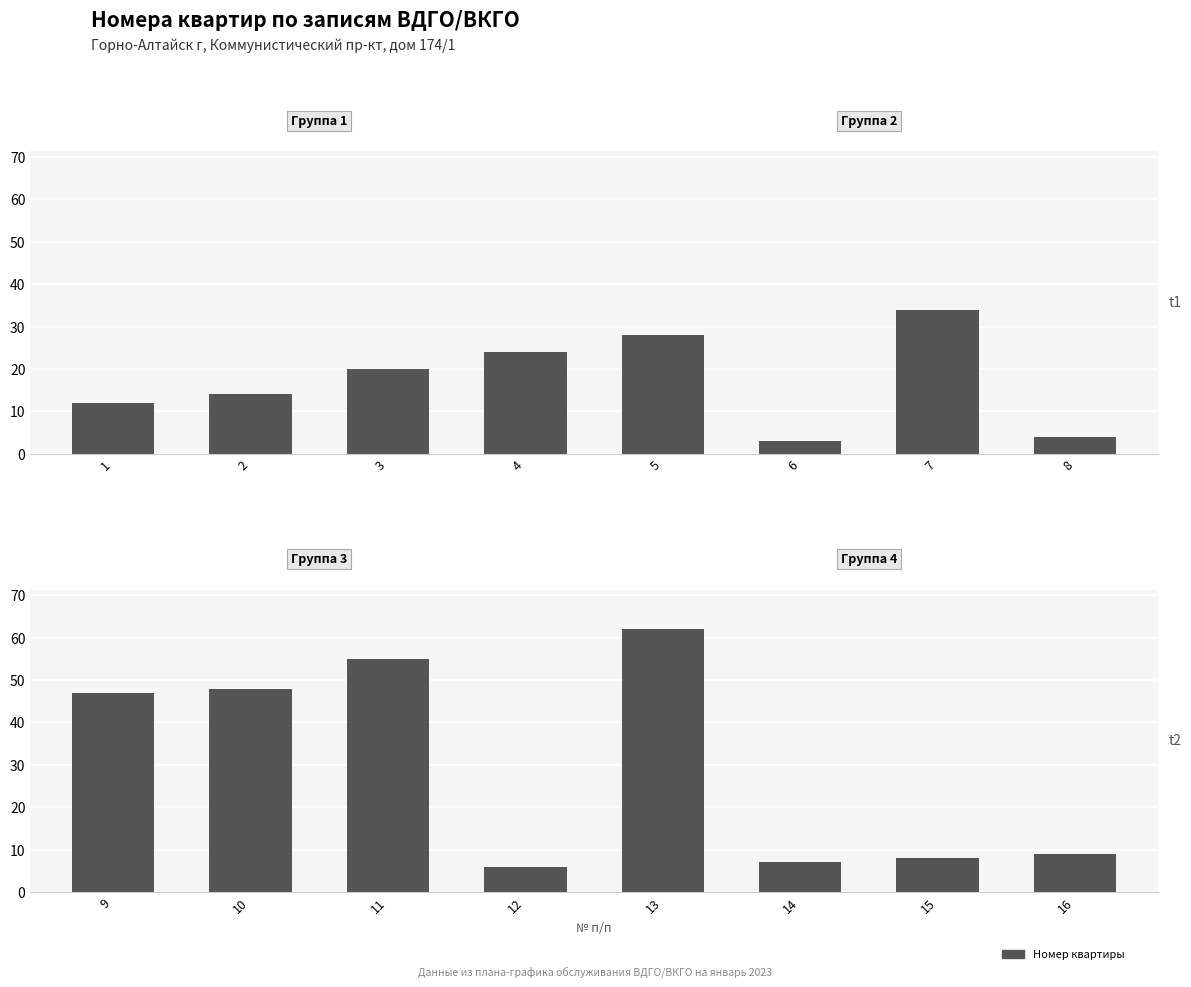

What is the greatest value displayed?

62